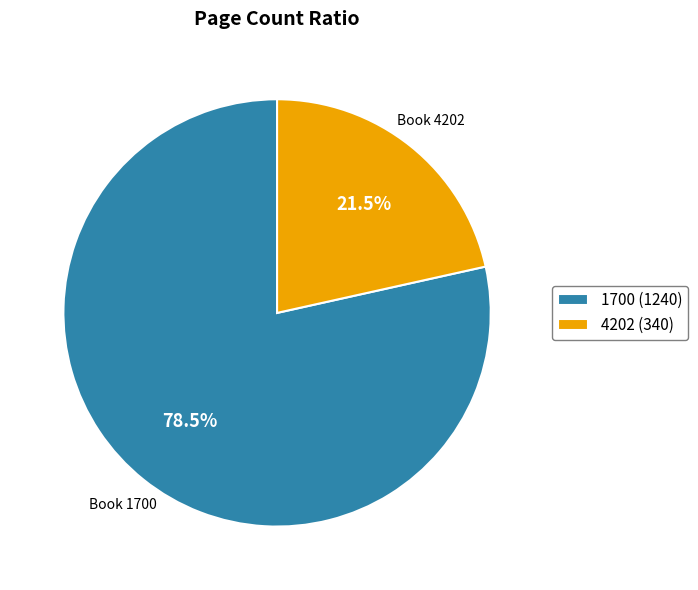

Is there any slice that represents more than half of the pie?

Yes